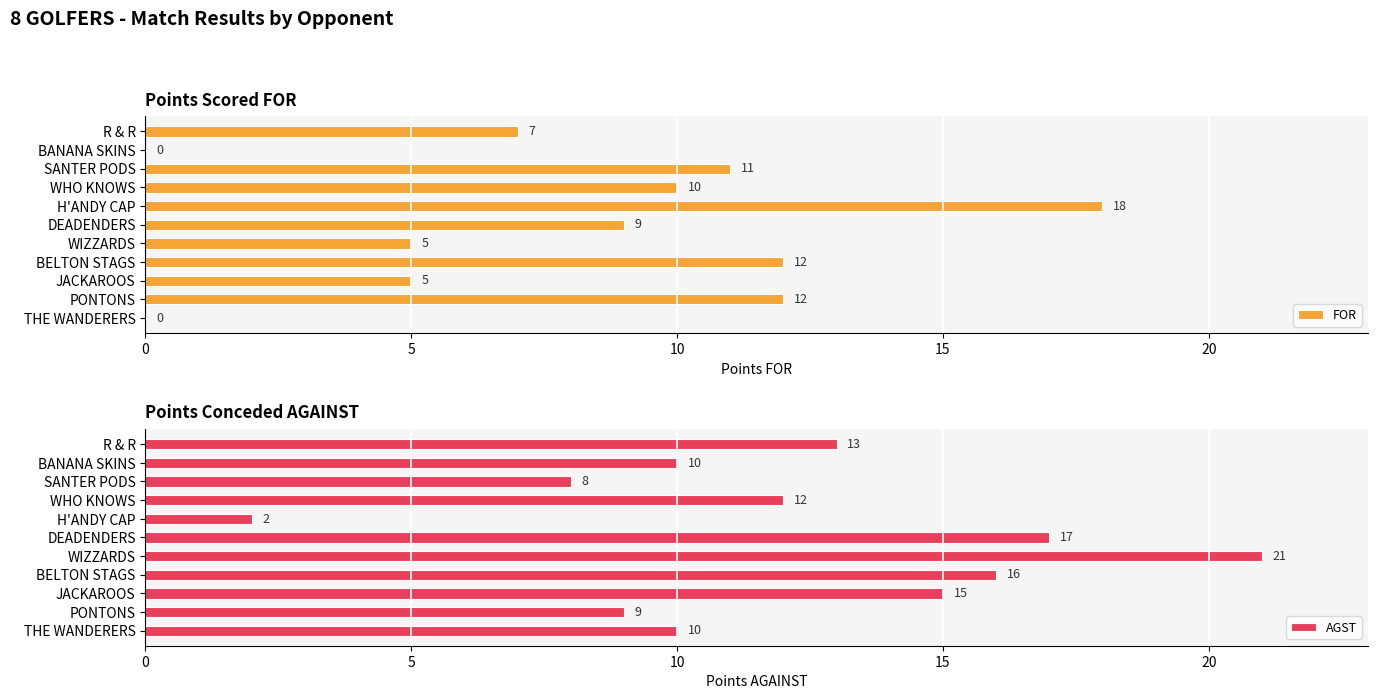

Read the AGST value at PONTONS.

9